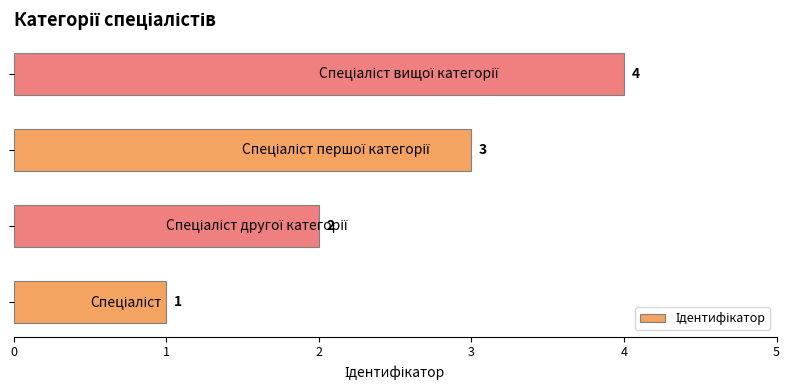

How many values are between 2 and 4?

3